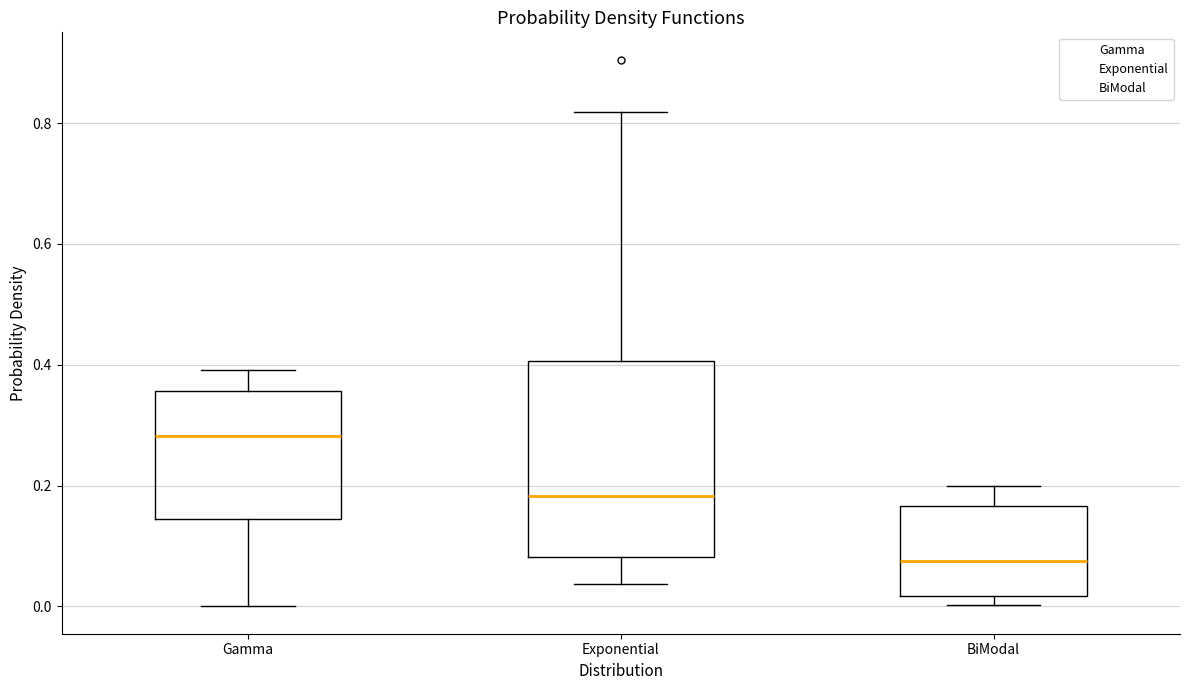

Comparing the boxes themselves (not the whiskers), which one is the tallest?

Exponential